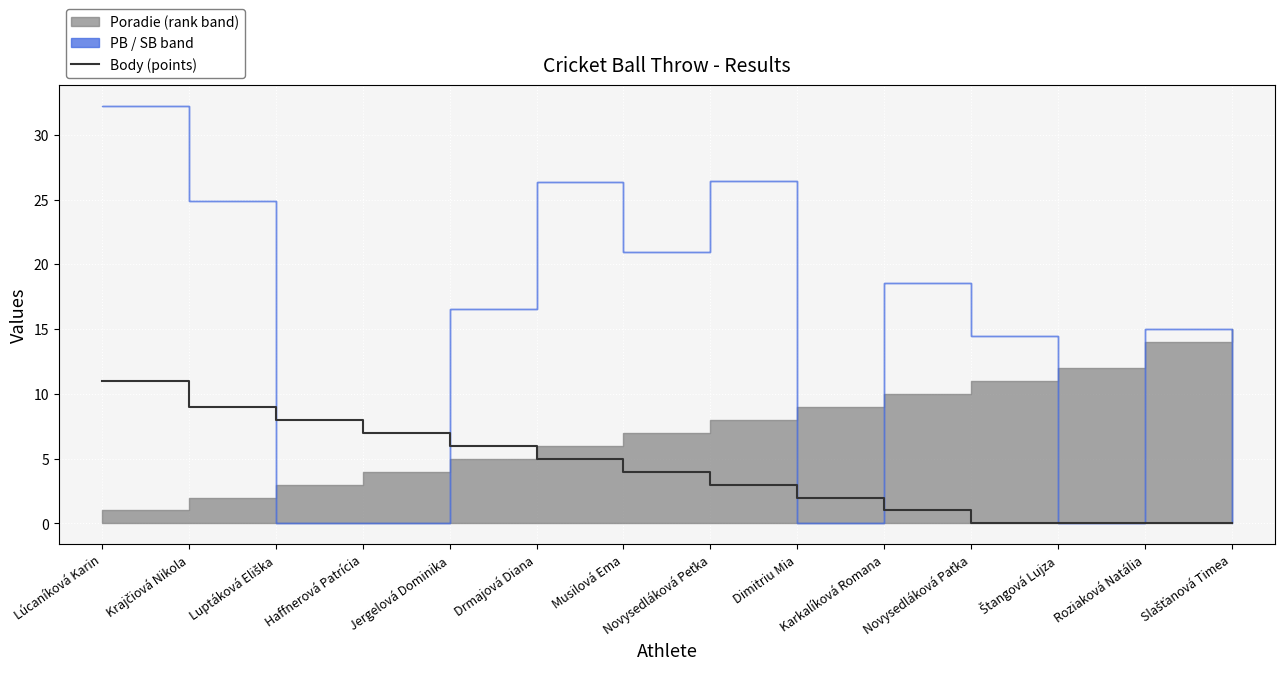

At which label is the value closest to 5?

Drmajová Diana